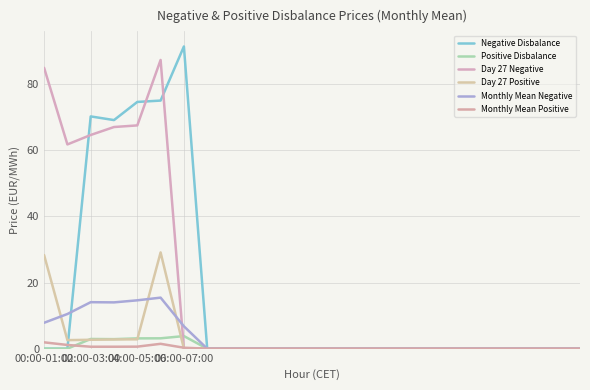

What are all the series names shown in the legend?

Negative Disbalance, Positive Disbalance, Day 27 Negative, Day 27 Positive, Monthly Mean Negative, Monthly Mean Positive